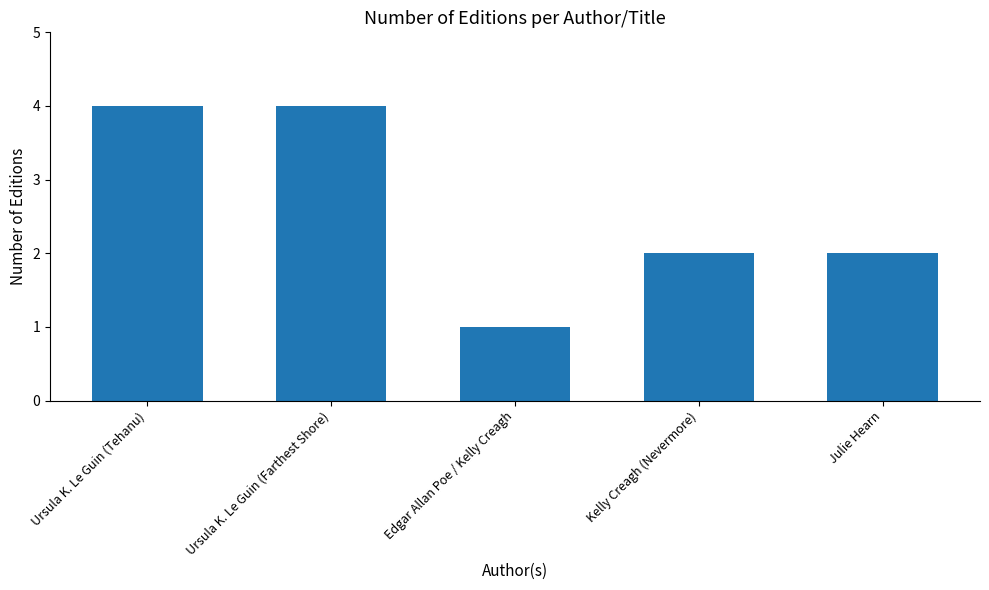

Which has a higher value, Ursula K. Le Guin (Tehanu) or Edgar Allan Poe / Kelly Creagh?

Ursula K. Le Guin (Tehanu)